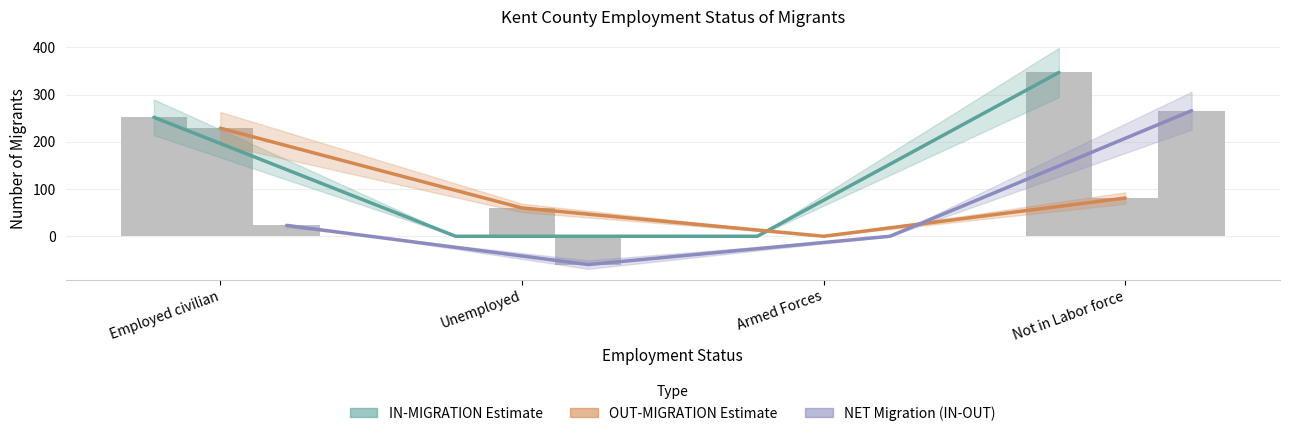

How many values in the IN-MIGRATION Estimate series exceed 252?

1